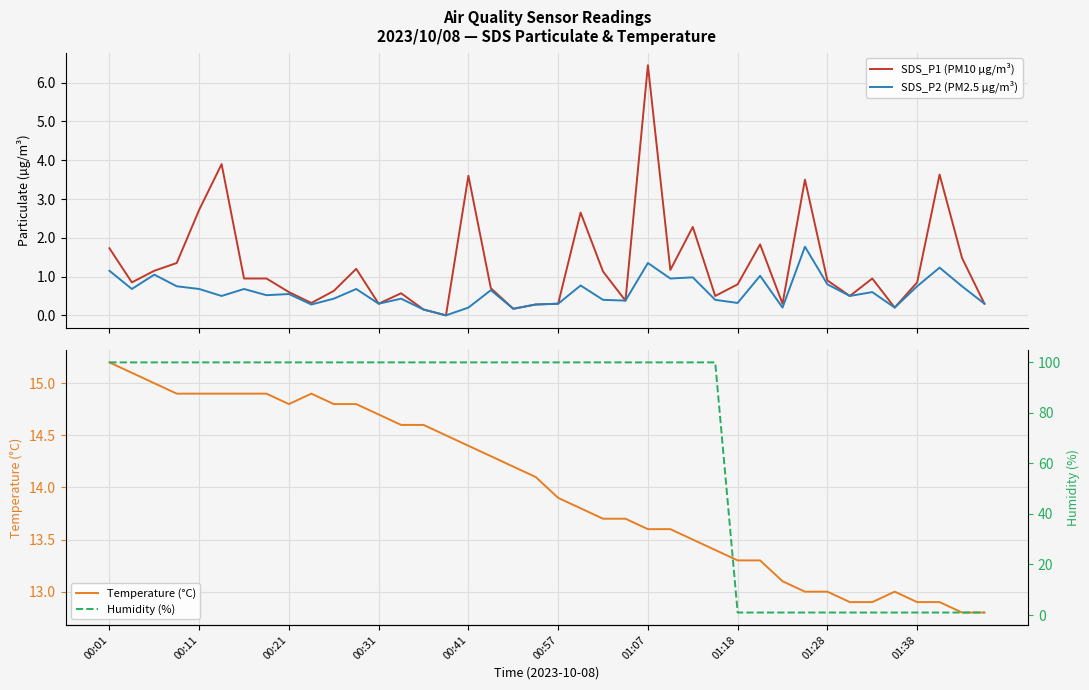

What is the total value across all series at 19?

114.6